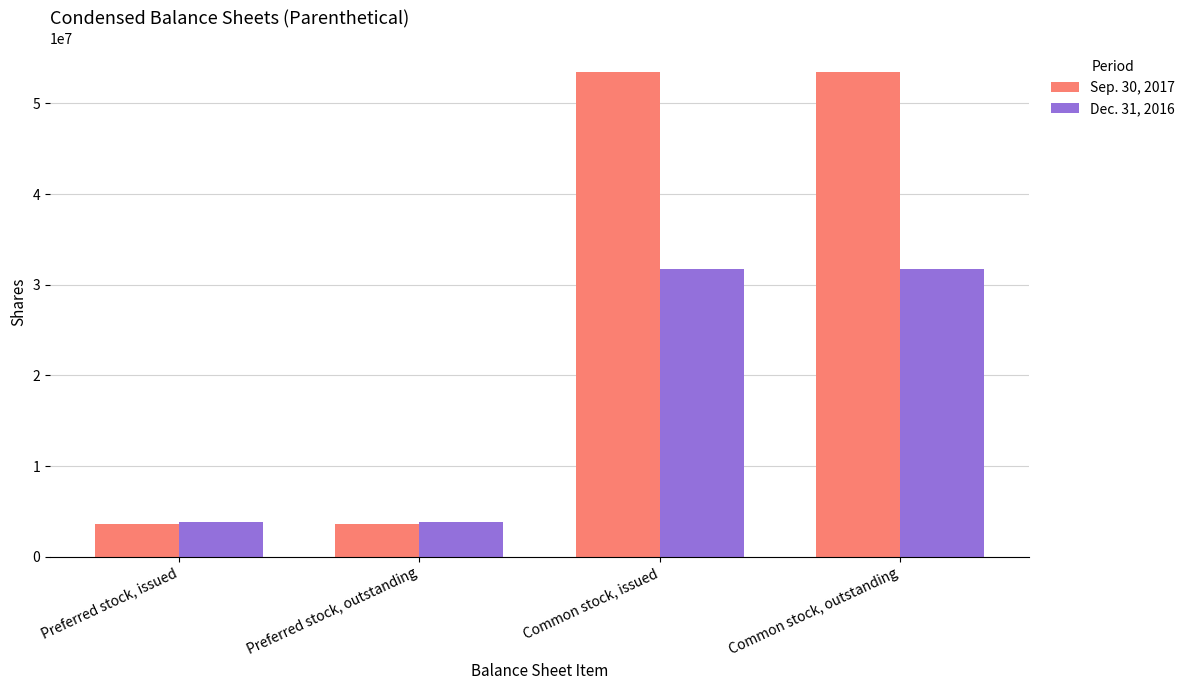

The Dec. 31, 2016 series shows 1660691 at Preferred stock, outstanding. True or false?

False